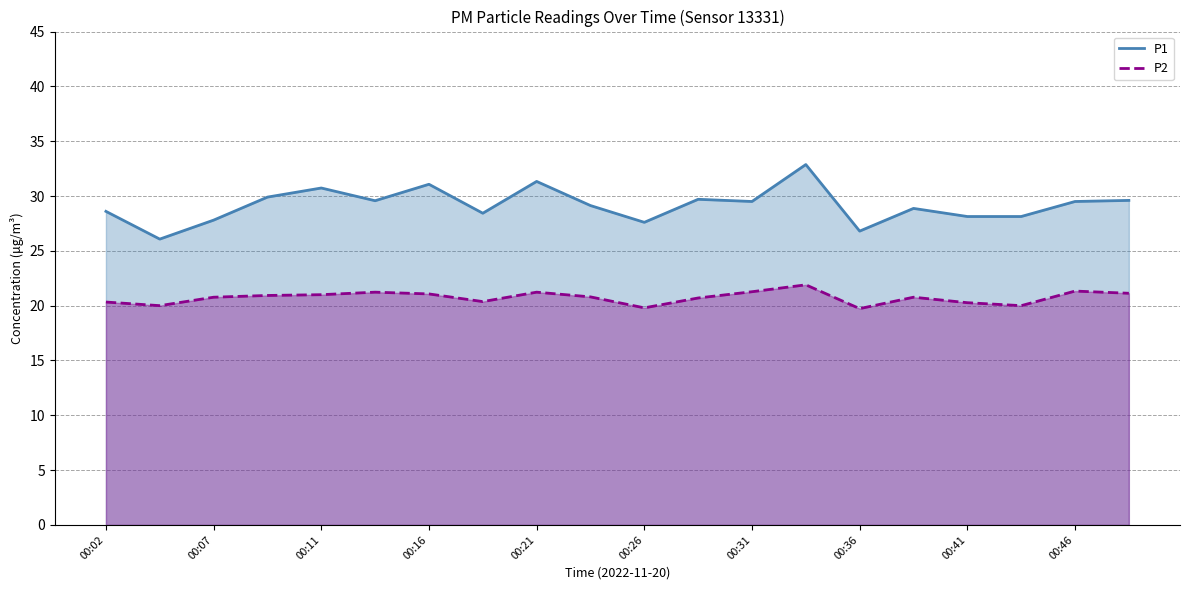

Which series has the widest spread of values?

P1